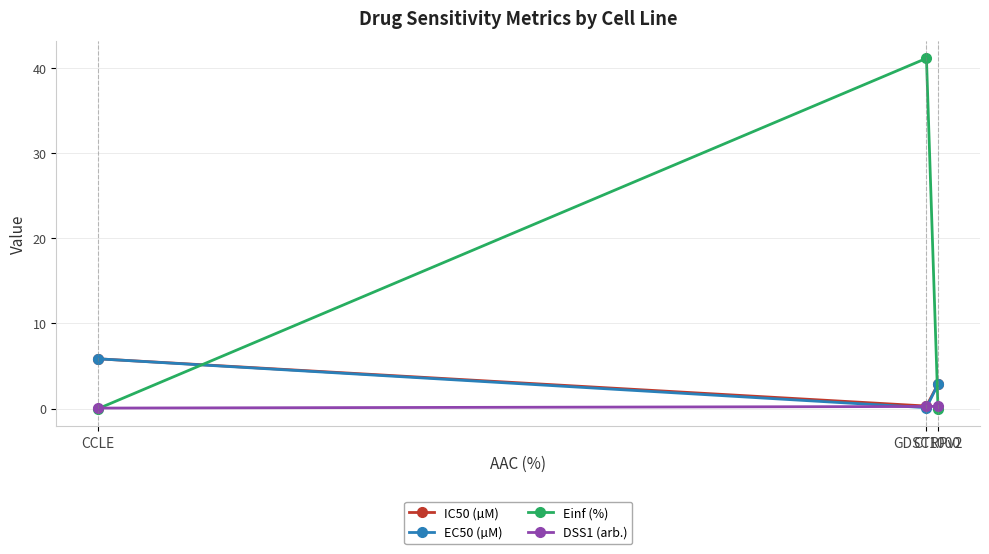

Which series has the largest total across all categories?

Einf (%)